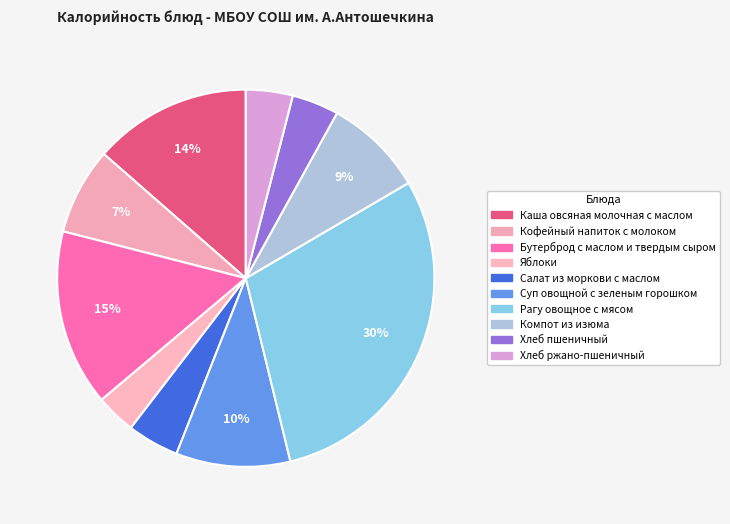

To the nearest percent, what portion does Яблоки represent?

3%